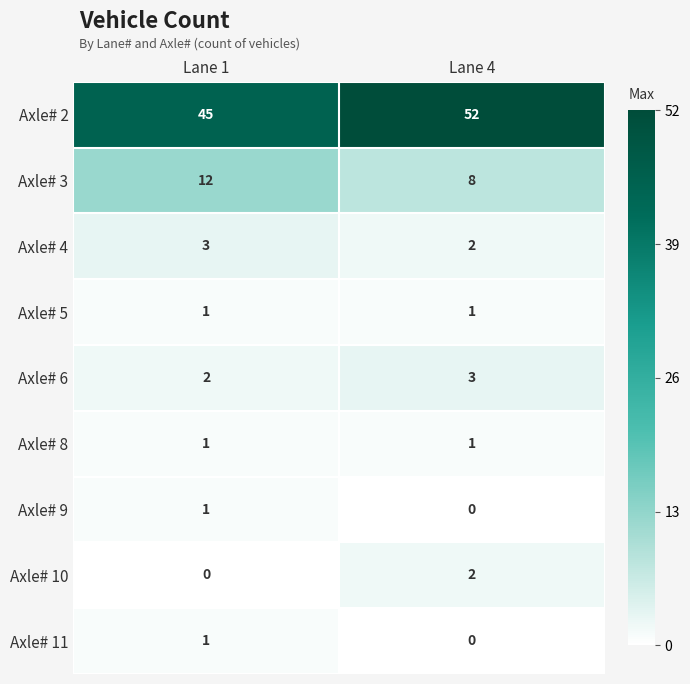

At how many categories does at least one series exceed 41?

2